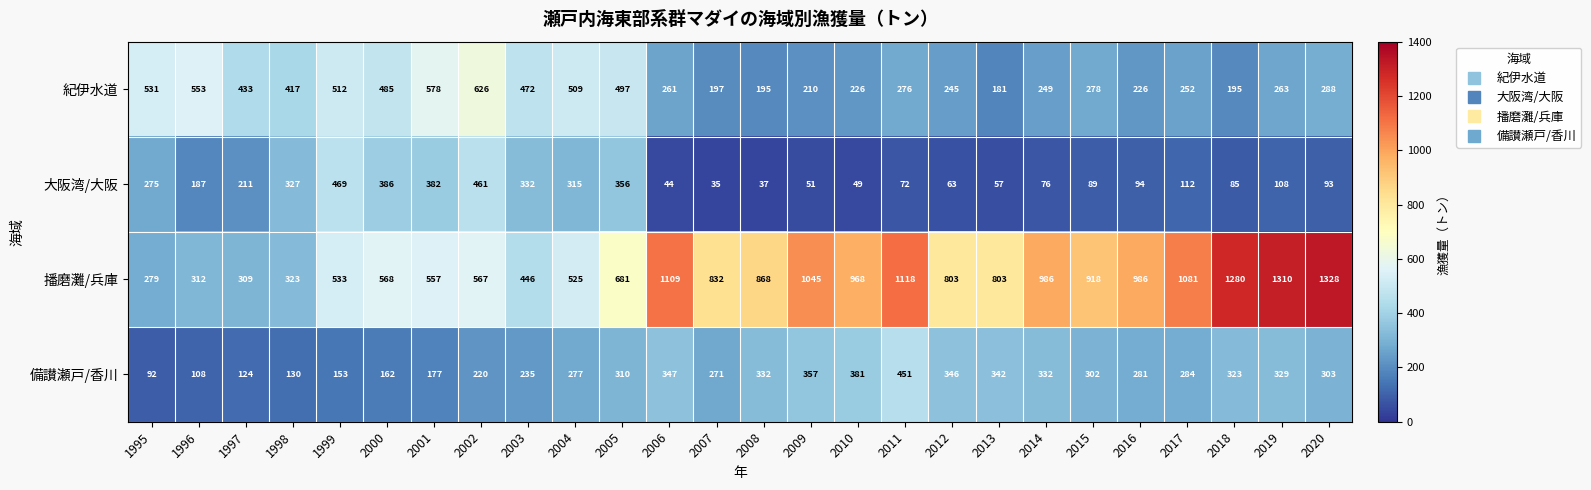

What is the difference between the highest and lowest values at 2012?

740